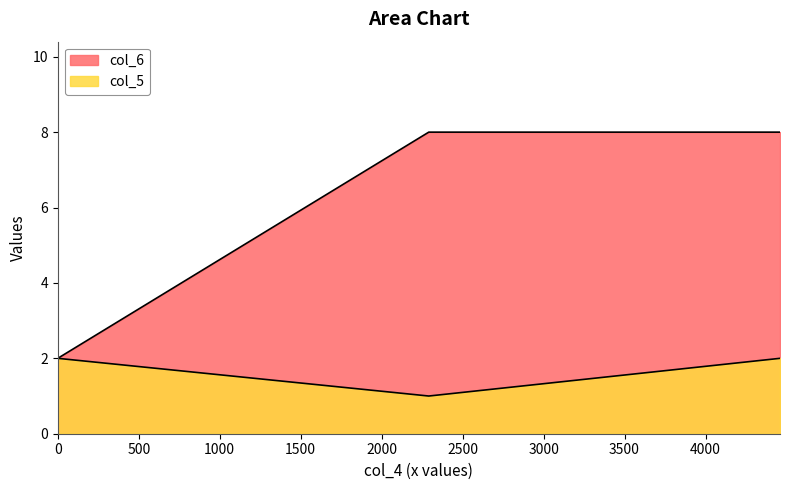

Reading right to left, list all the values displayed in this chart.

8	8	2